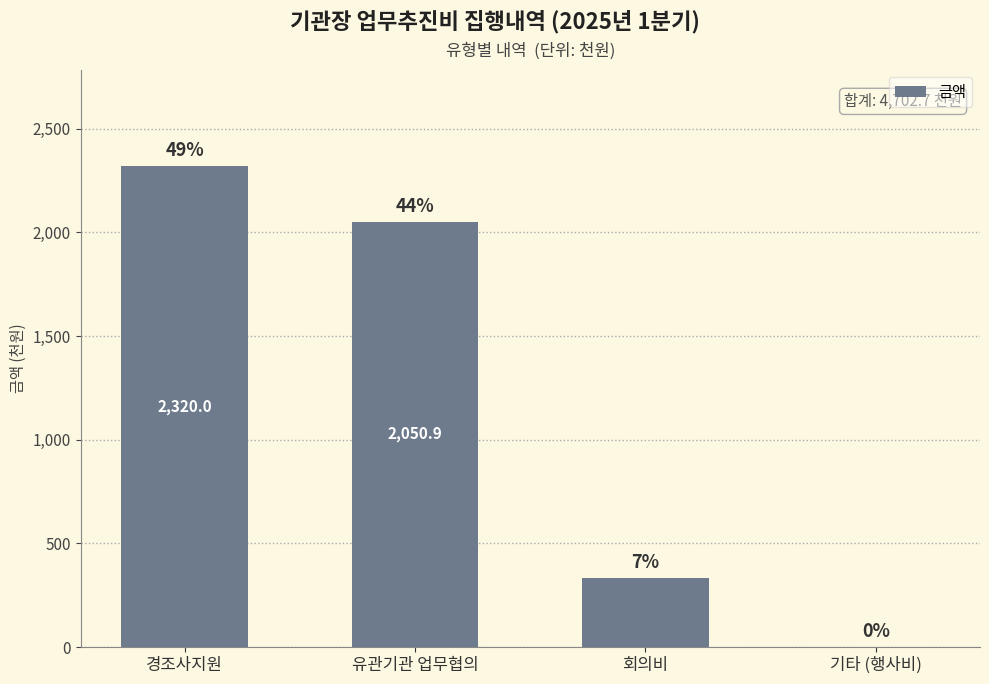

Which category has the highest value across all series?

경조사지원